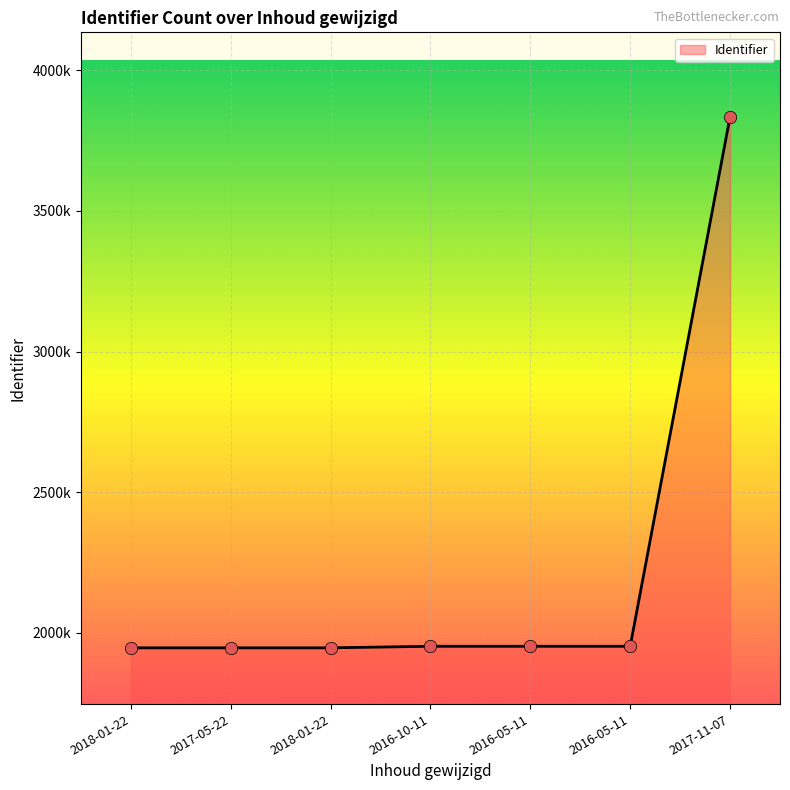

Approximately how many times larger is the value at 2017-05-22 compared to 2016-05-11?

1.0